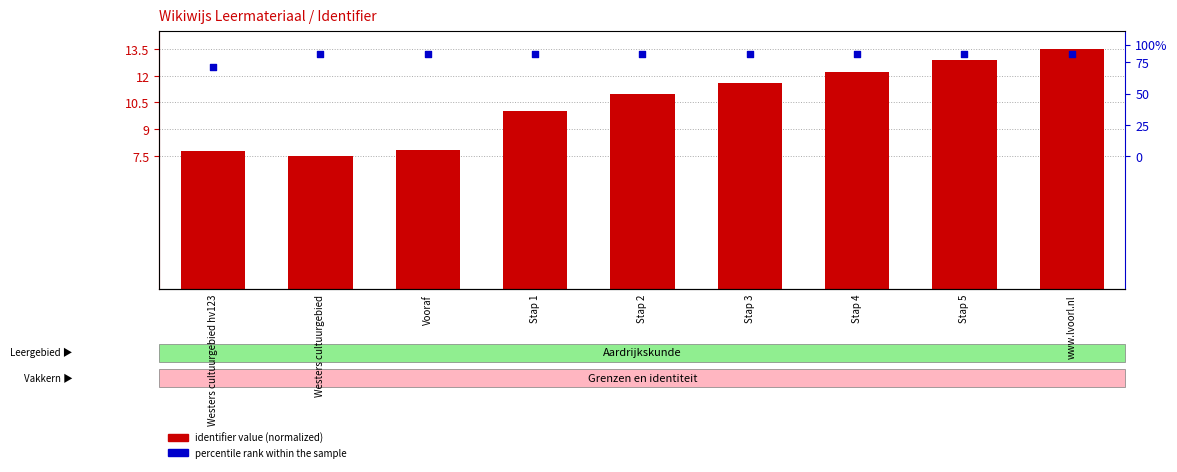

Which series reaches the maximum Y coordinate?

identifier value (normalized)